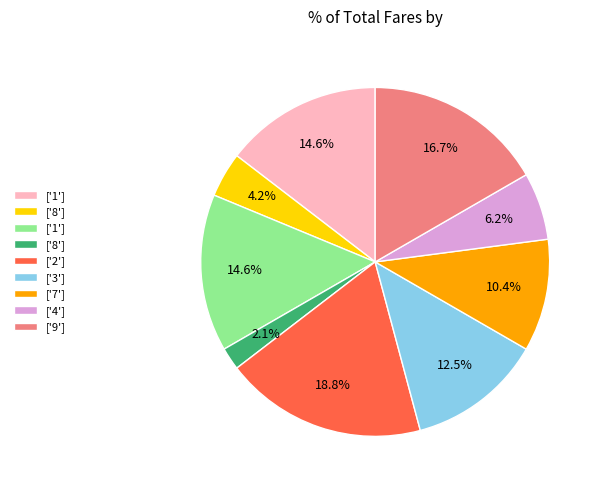

Does any single category account for the majority?

No